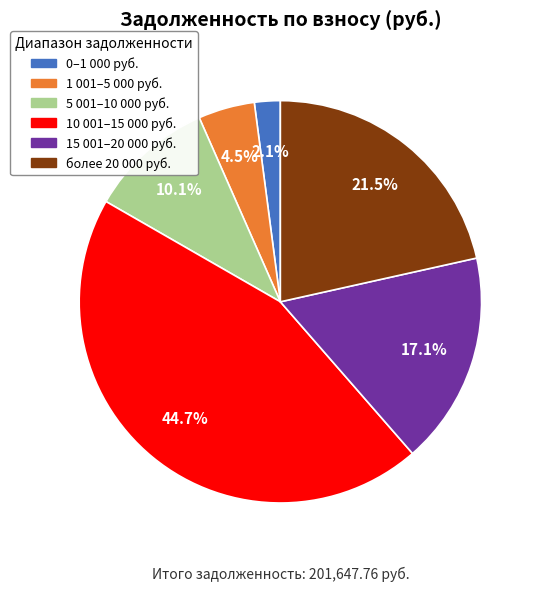

How many segments does this pie chart have?

6